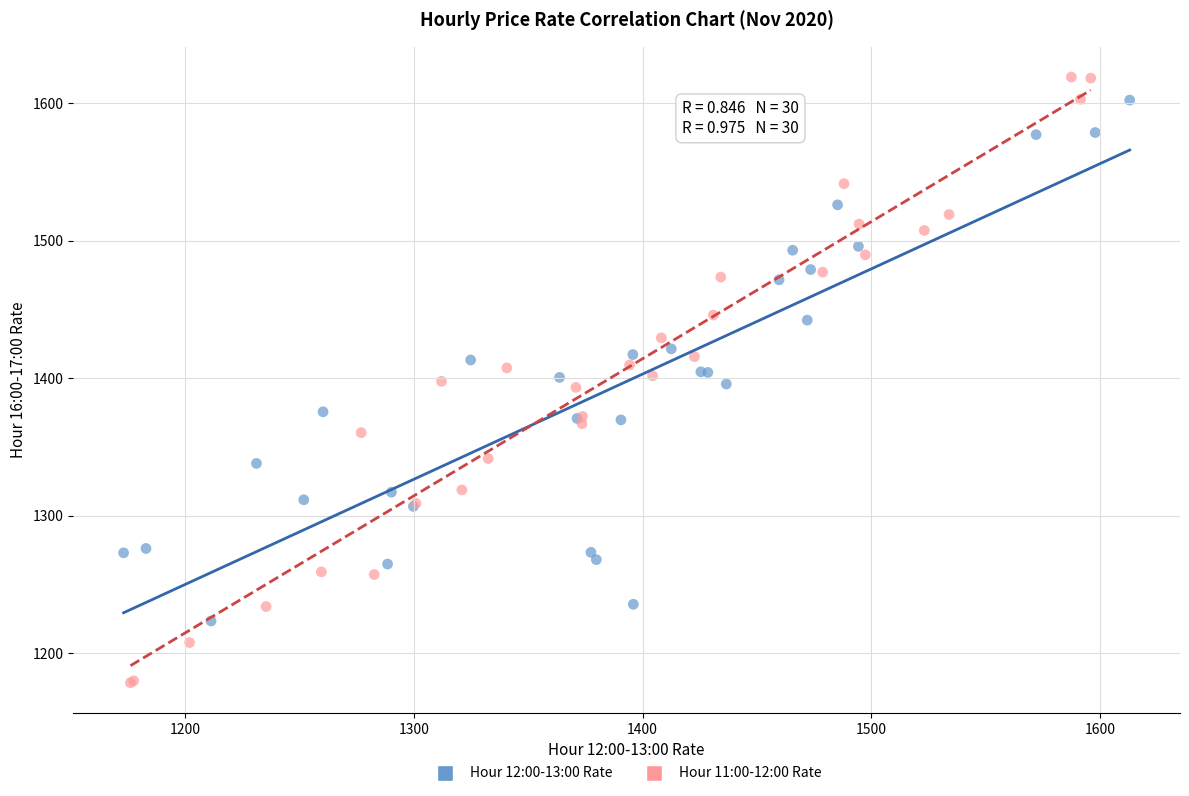

Which series reaches the maximum Y coordinate?

Hour 11:00-12:00 Rate